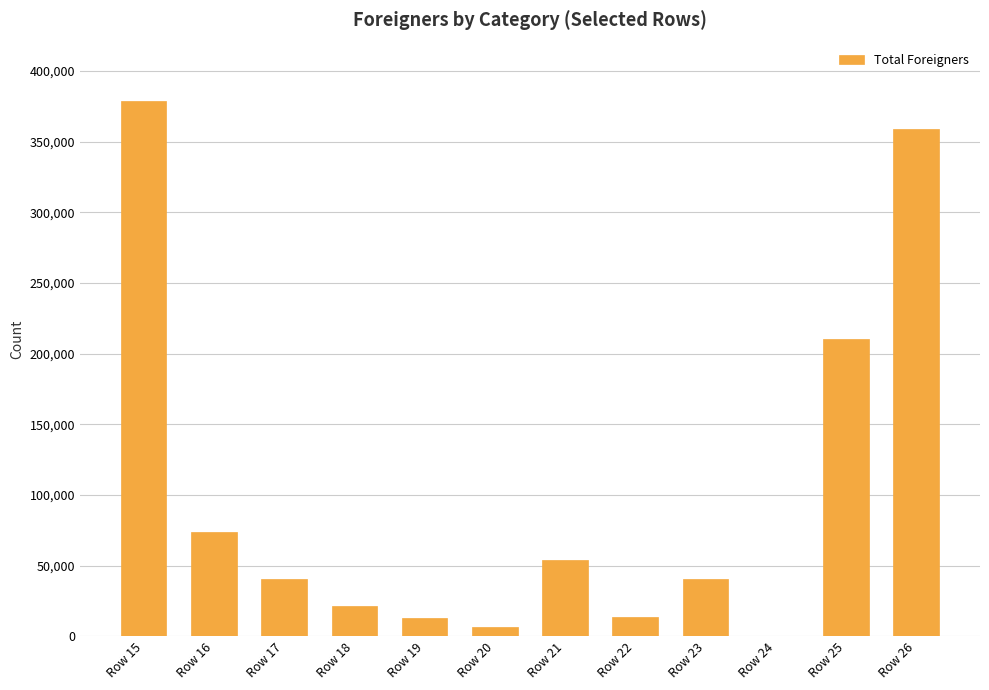

What is the greatest value displayed?

378564